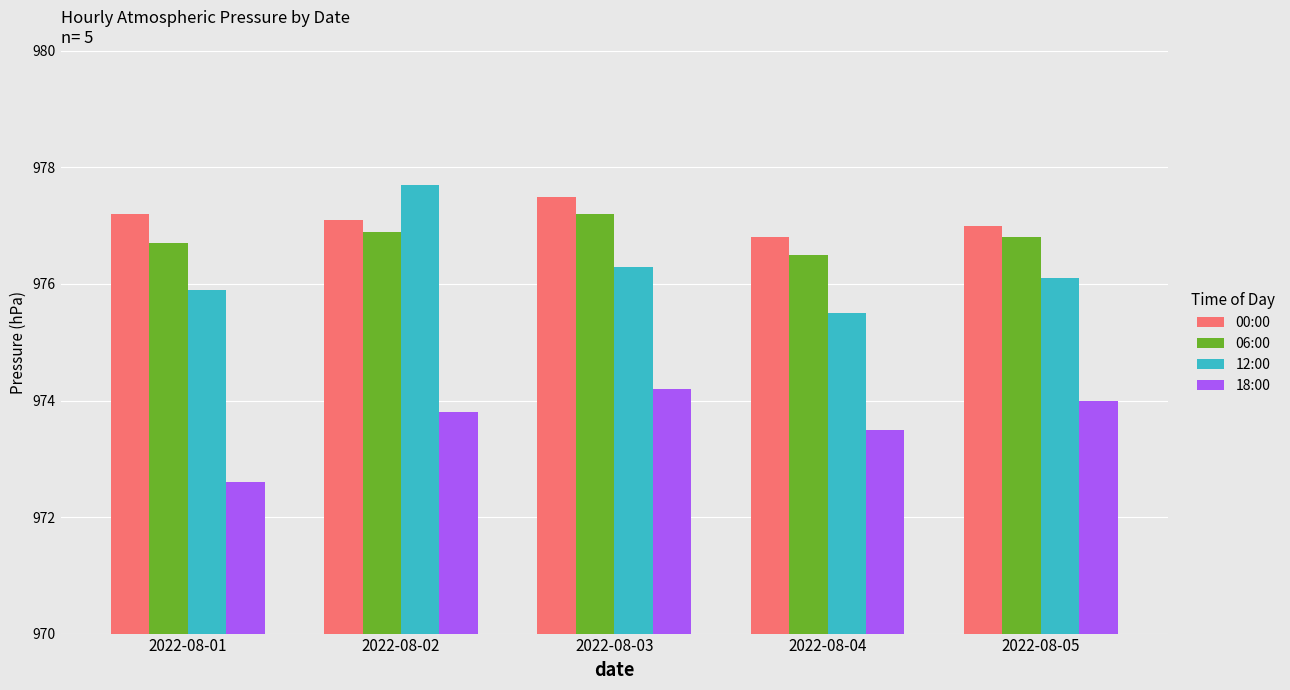

How many data points does each series have?

5